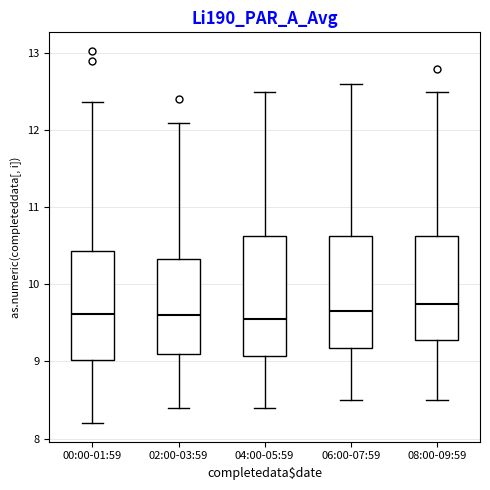

Where does the lower whisker of the box for 04:00-05:59 end on the y-axis? The values are not printed on the chart, so give them approximately, as read against the axis.

8.4